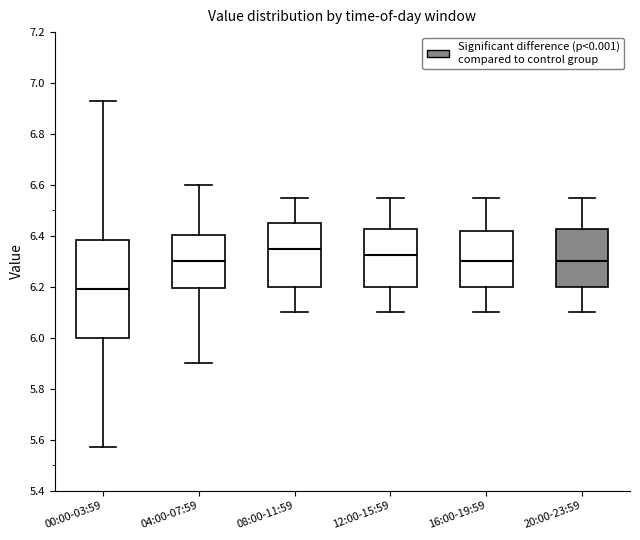

Which box has the highest median line?

08:00-11:59